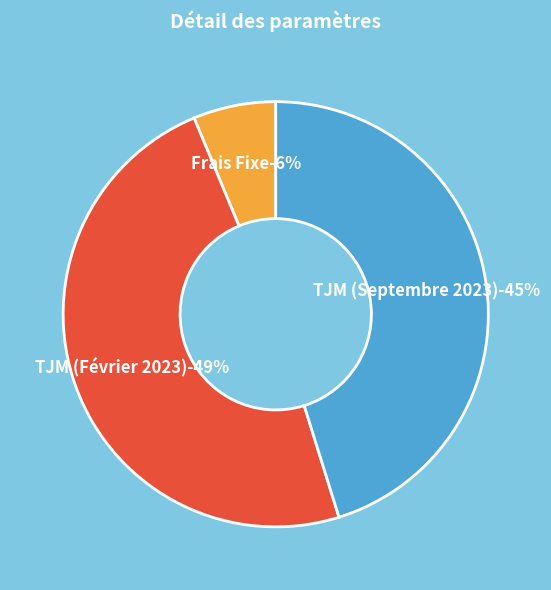

Is it true that TJM (Février 2023) is 49% of the pie?

True